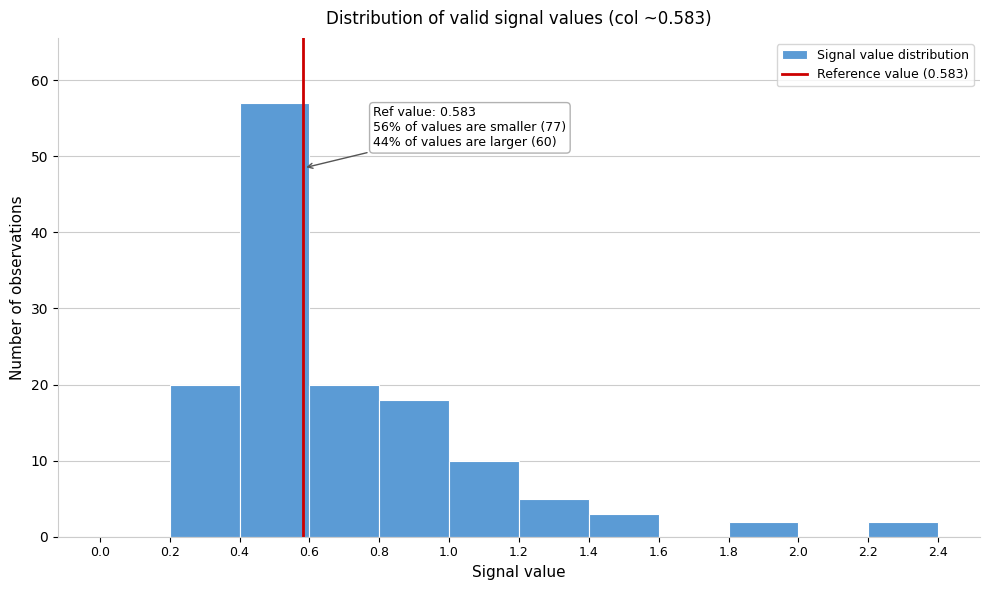

Which range on the x-axis has the tallest bar?

0.4 to 0.6